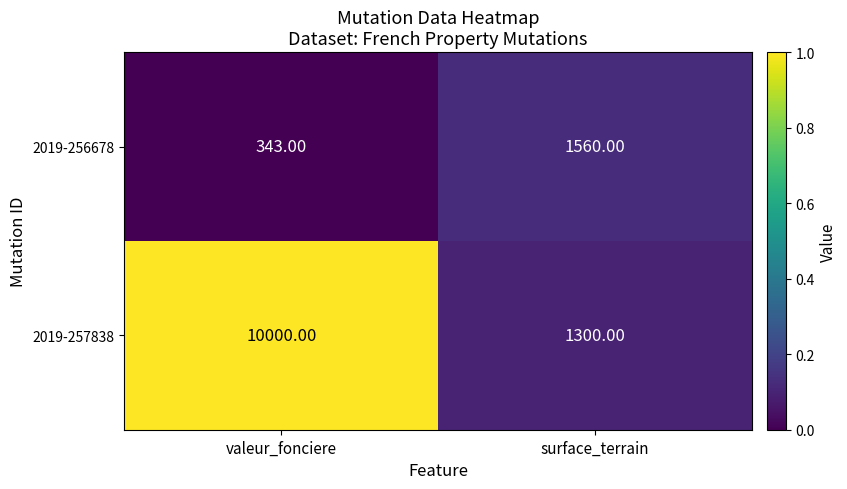

Which label corresponds to the smallest value in the chart?

valeur_fonciere